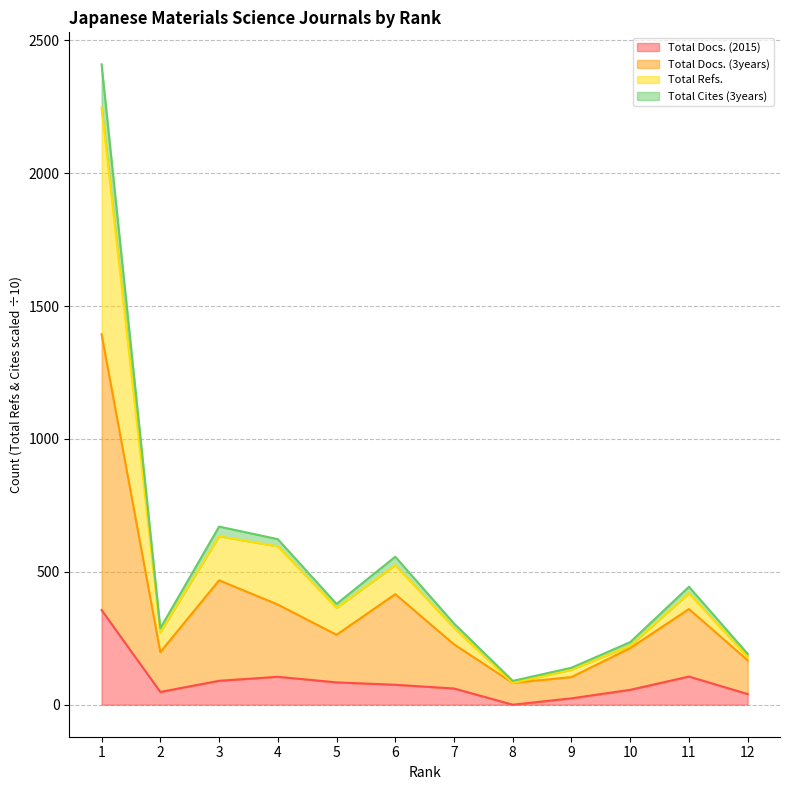

Which series changed the most between 1 and 7?

Total Cites (3years)